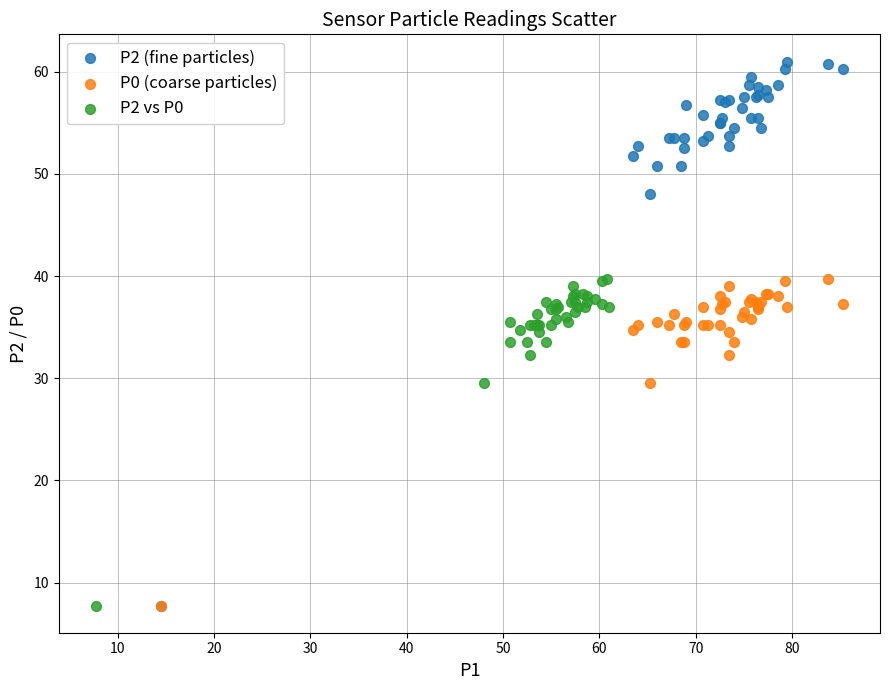

What are all the series names shown in the legend?

P2 (fine particles), P0 (coarse particles), P2 vs P0